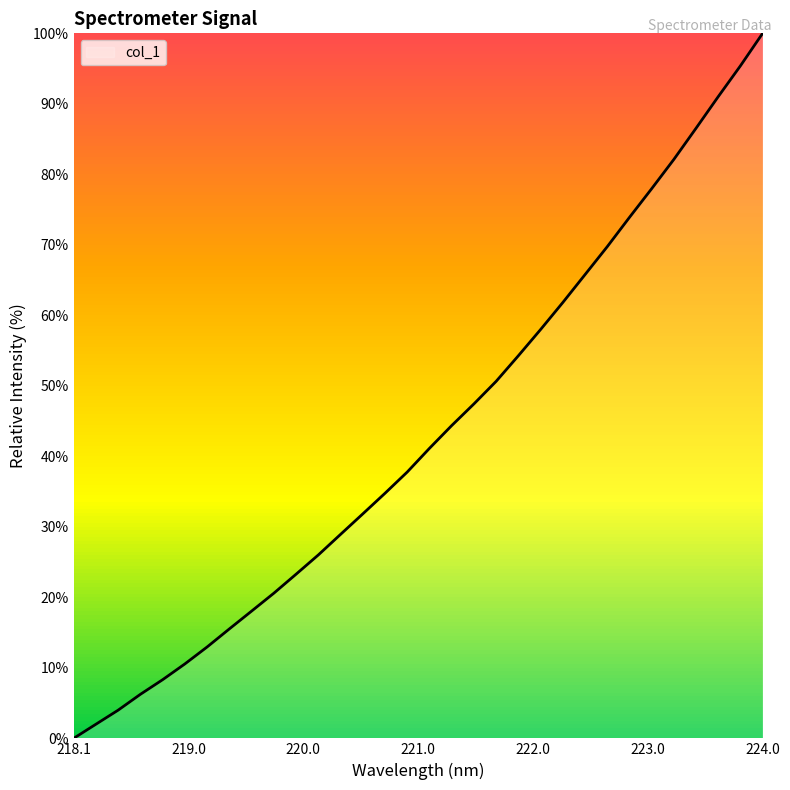

What is the maximum value shown in the chart?

100.0